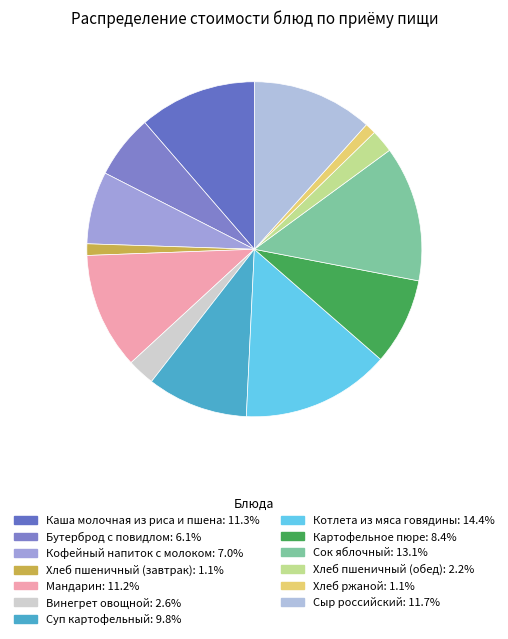

Between Хлеб пшеничный (обед) and Мандарин, which is larger?

Мандарин